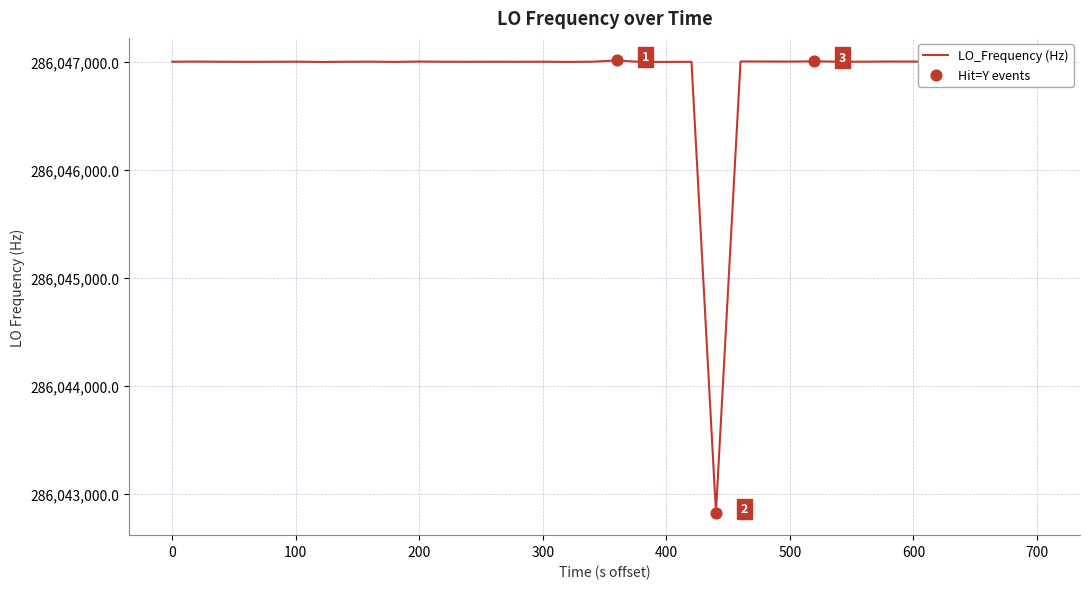

What is the difference between the maximum and minimum values?

4183.9